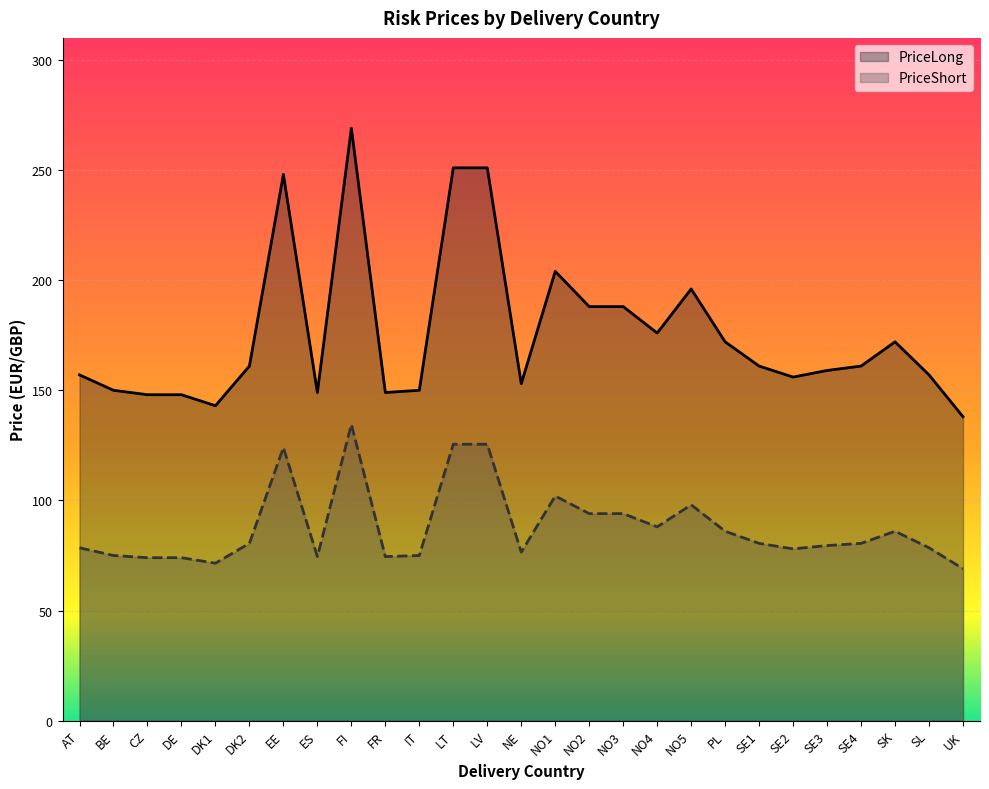

How many lines are shown in the chart?

2